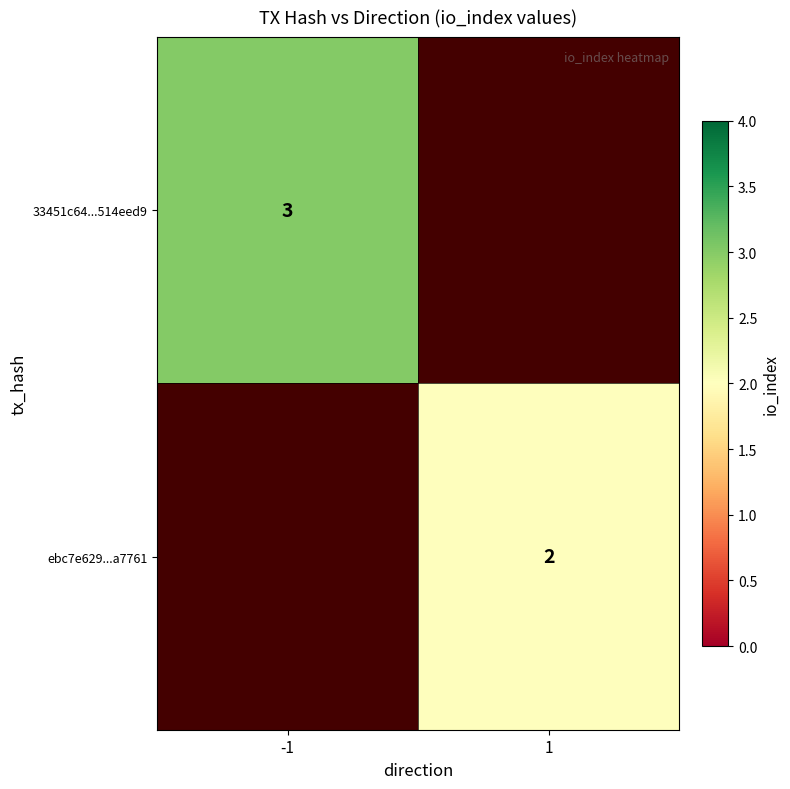

The value of 33451c64...514eed9 at -1 is 3. True or false?

True